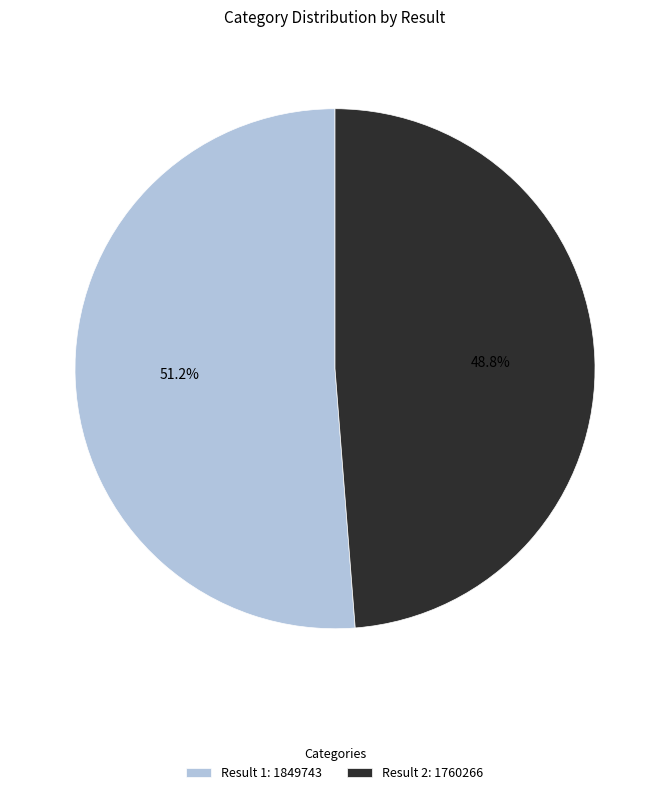

What is the smallest slice in the pie chart?

Result 2: 1760266